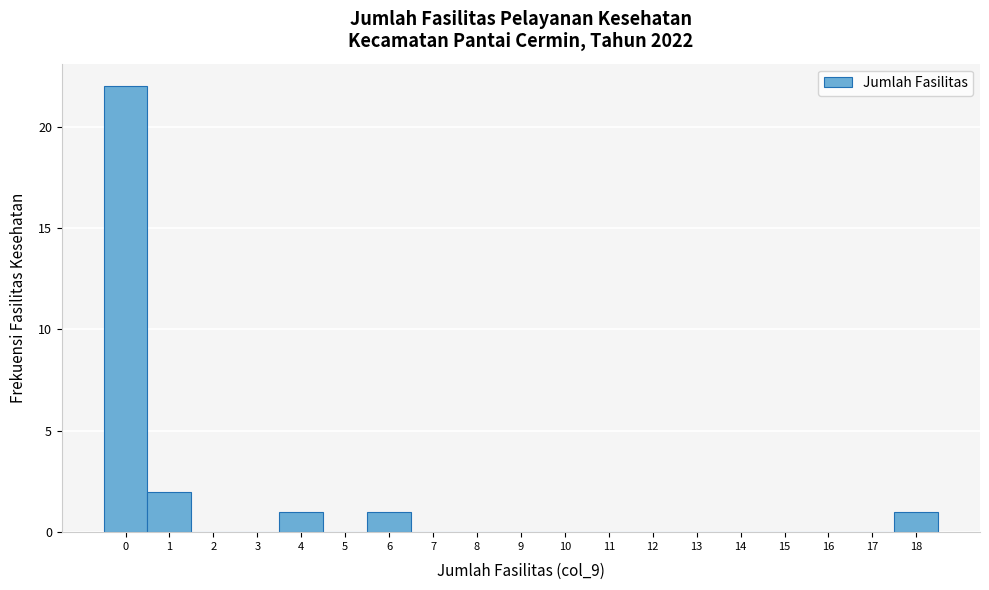

Reading left to right, list every bar in this chart as the range it spans on the x-axis followed by its height. The values are not printed on the chart, so give them approximately, as read against the axis.

-0.5 to 0.5: 22
0.5 to 1.5: 2
1.5 to 2.5: 0
2.5 to 3.5: 0
3.5 to 4.5: 1
4.5 to 5.5: 0
5.5 to 6.5: 1
6.5 to 7.5: 0
7.5 to 8.5: 0
8.5 to 9.5: 0
9.5 to 10.5: 0
10.5 to 11.5: 0
11.5 to 12.5: 0
12.5 to 13.5: 0
13.5 to 14.5: 0
14.5 to 15.5: 0
15.5 to 16.5: 0
16.5 to 17.5: 0
17.5 to 18.5: 1